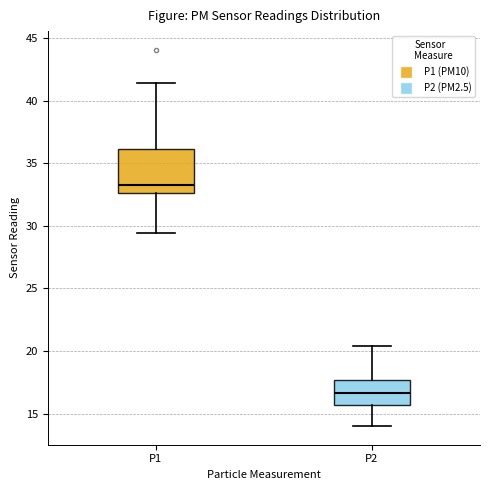

Reading left to right, read every box against the y-axis: the position of its median line, the range the box covers, and the ends of its whiskers. The values are not printed on the chart, so give them approximately, as read against the axis.

P1: median 33.5, box 32.5 to 36.0, whiskers 29.5 to 41.5
P2: median 16.5, box 15.5 to 17.5, whiskers 14.0 to 20.5